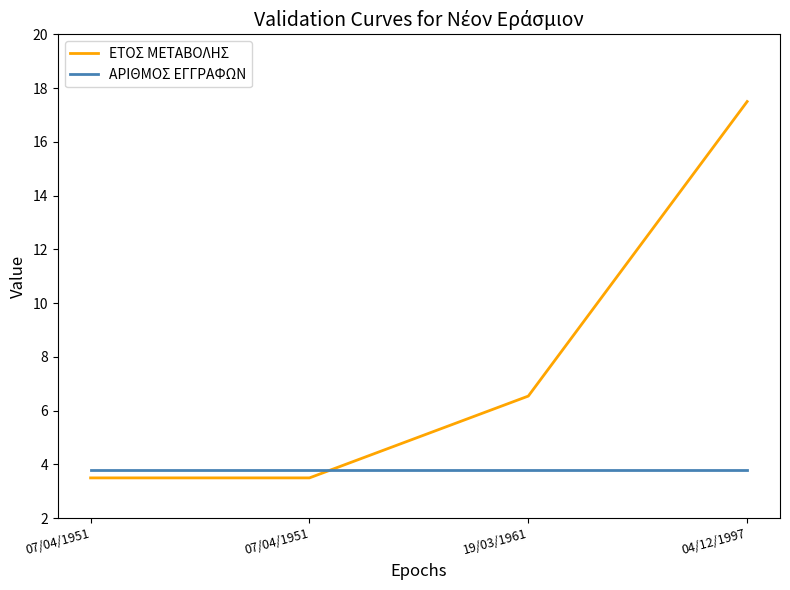

What is the label of the 1st point from the right?

04/12/1997